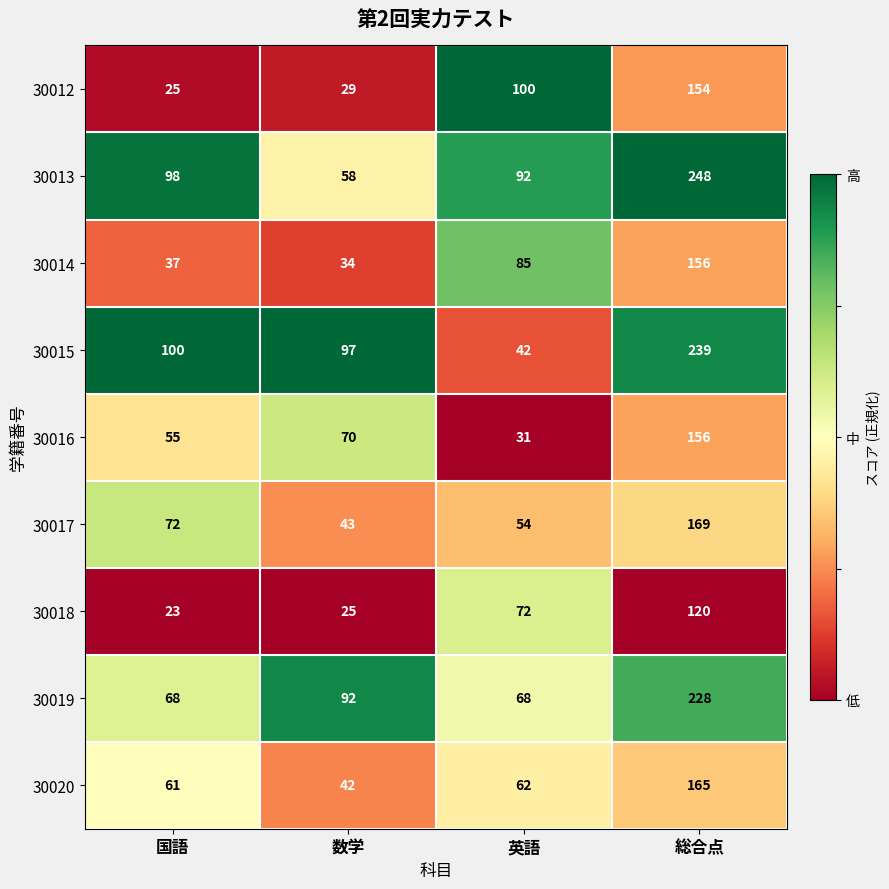

What is the difference between the 30017 values at 数学 and 英語?

11